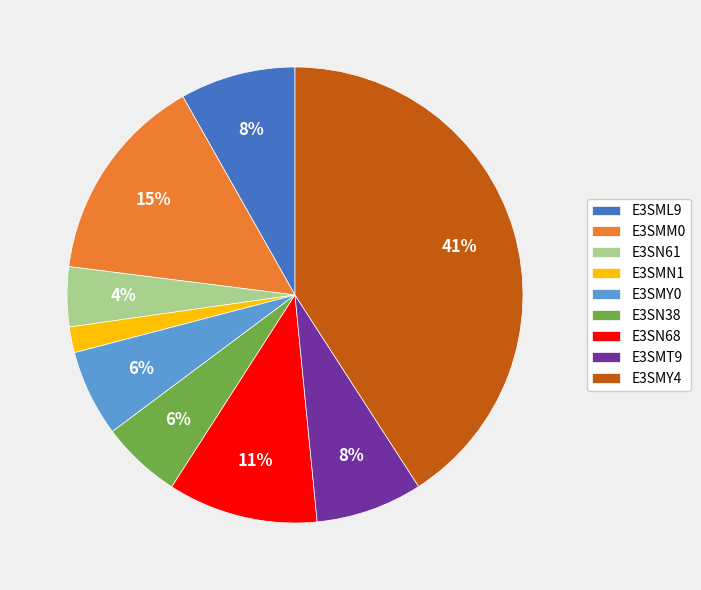

How many slices are in this pie chart?

9